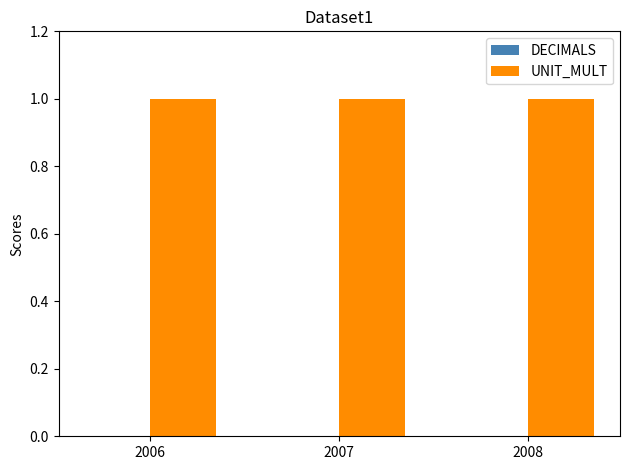

How many bars are there in total?

6